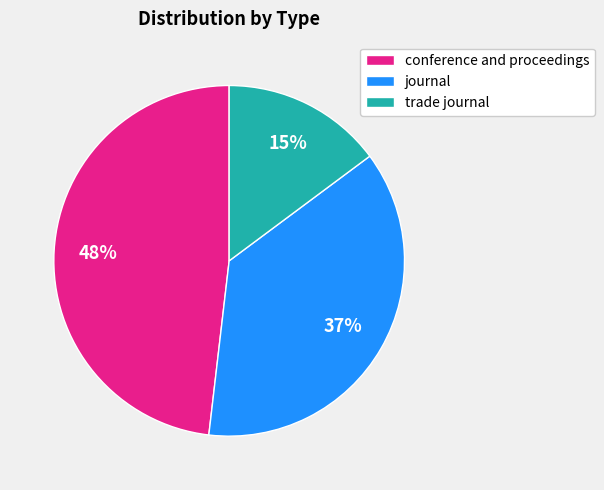

Between trade journal and conference and proceedings, which is larger?

conference and proceedings